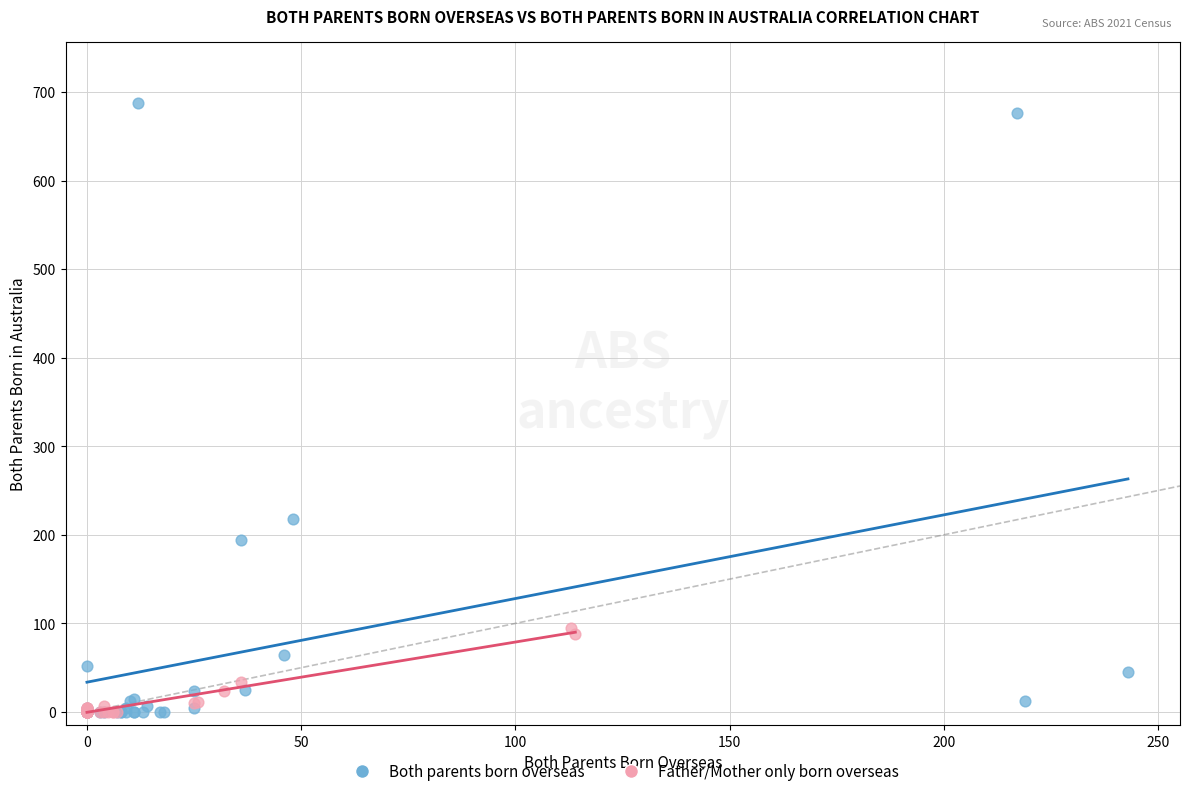

Which series reaches the maximum Y coordinate?

Both parents born overseas